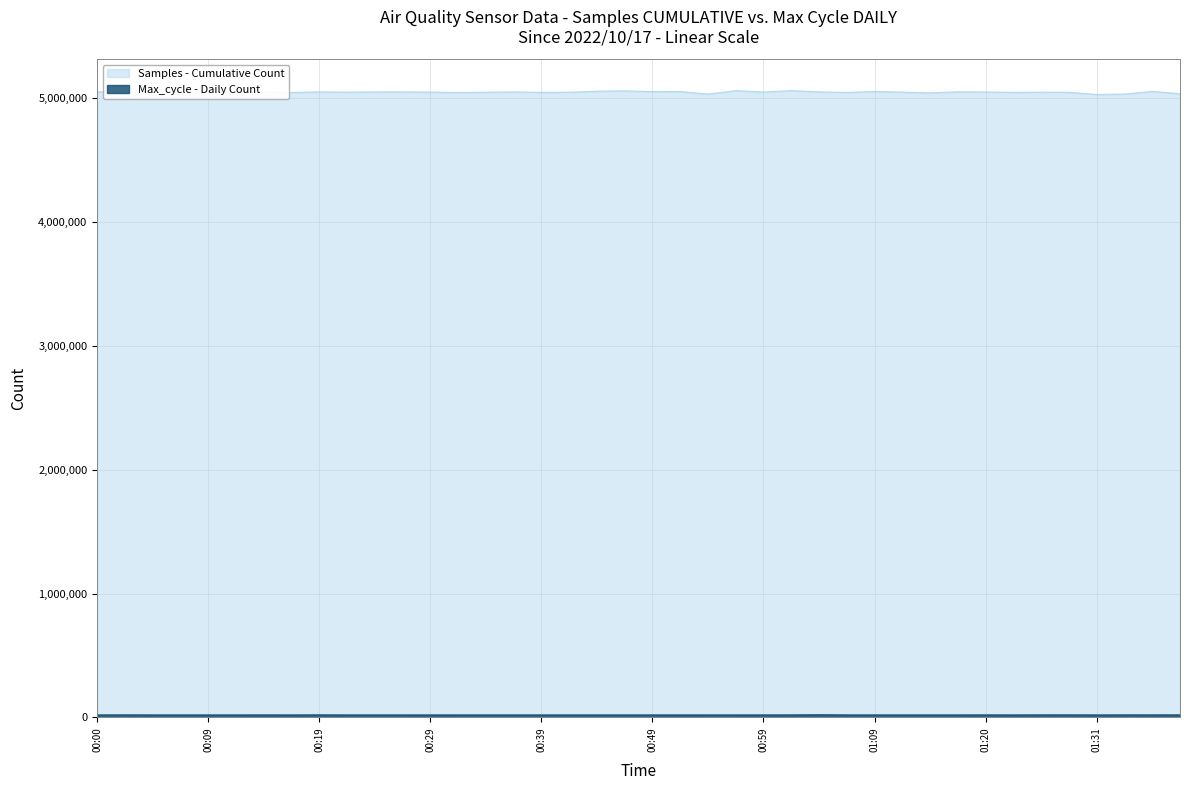

What is the value of the Max_cycle point at the 24th from the left?

20197